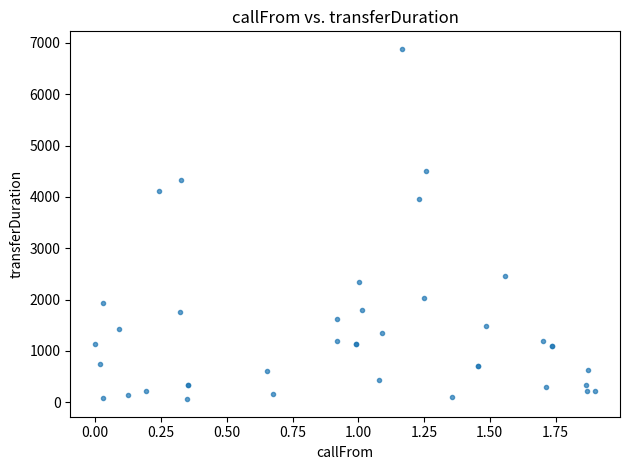

What Y value in the scatter plot is closest to 3472?

3964